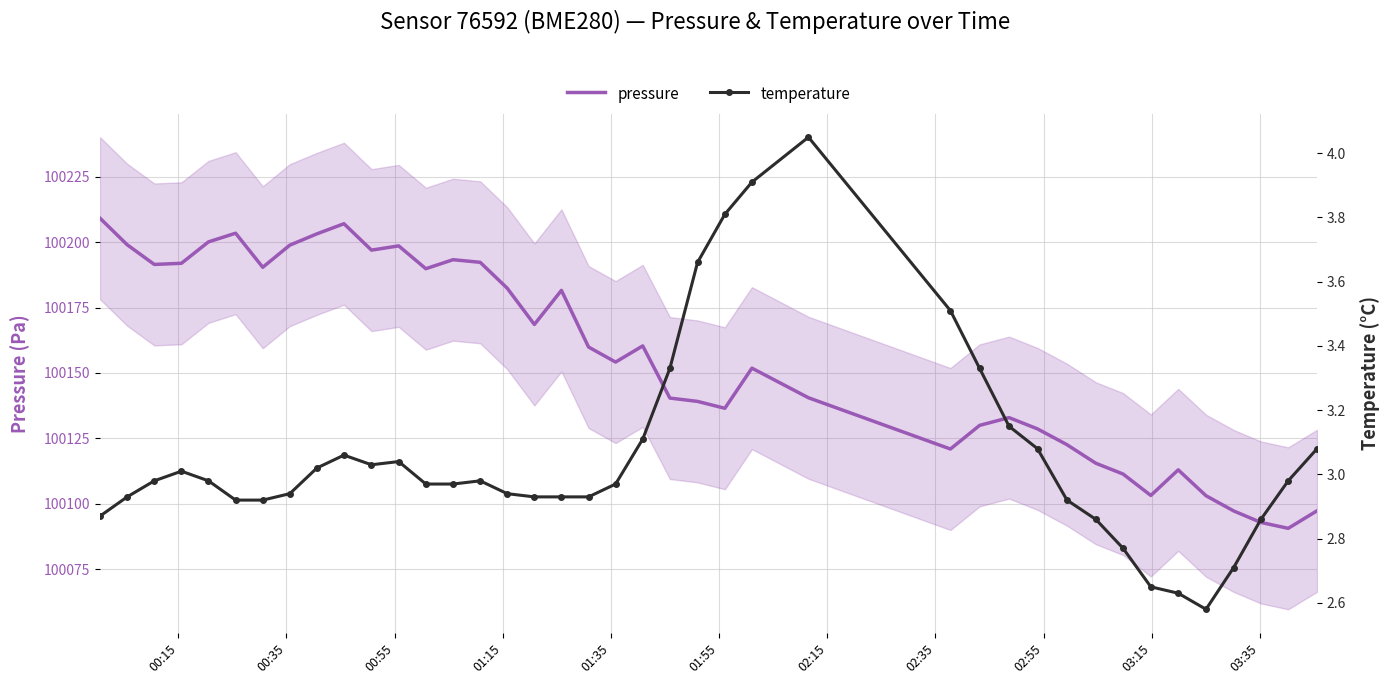

True or false: pressure and temperature cross at least once.

False